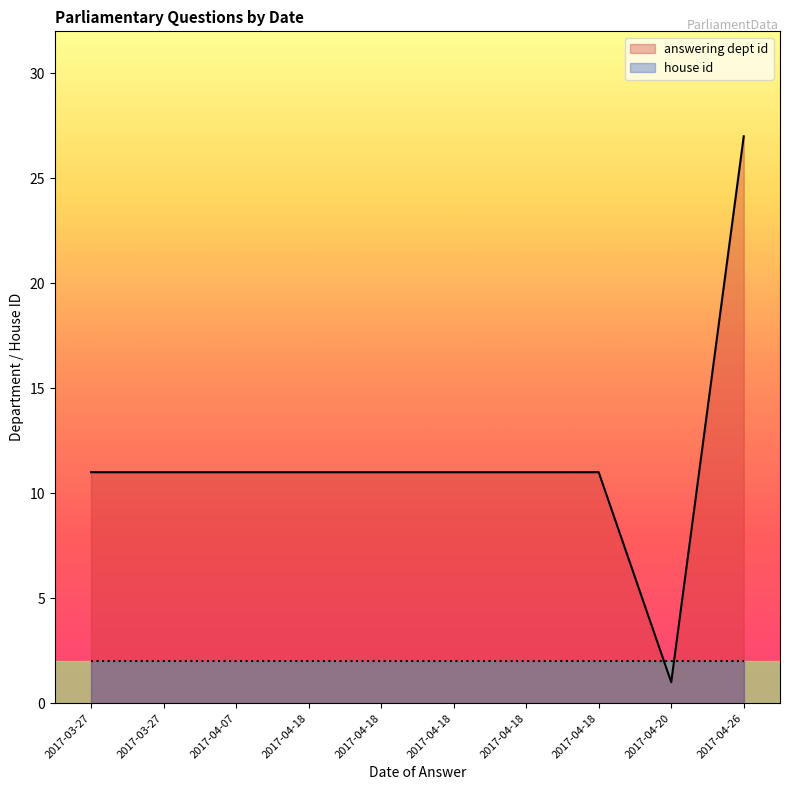

What is the value of the house id point at the 2nd from the left?

2